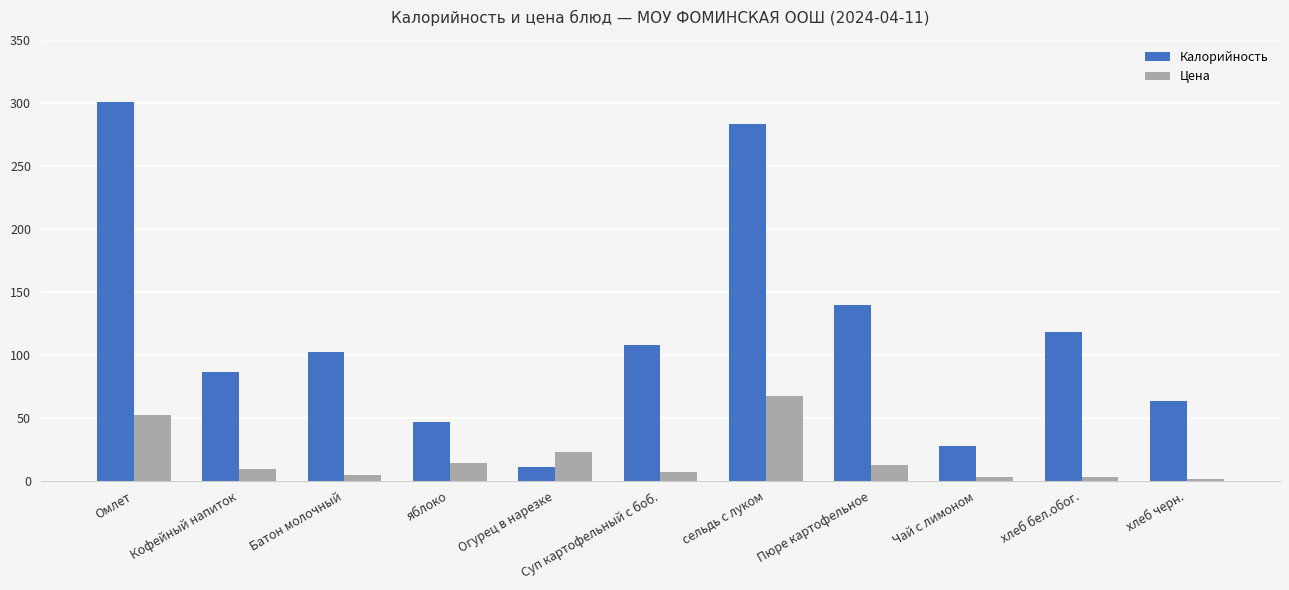

Is the value of Цена at Пюре картофельное greater than the value of Калорийность at Пюре картофельное?

No